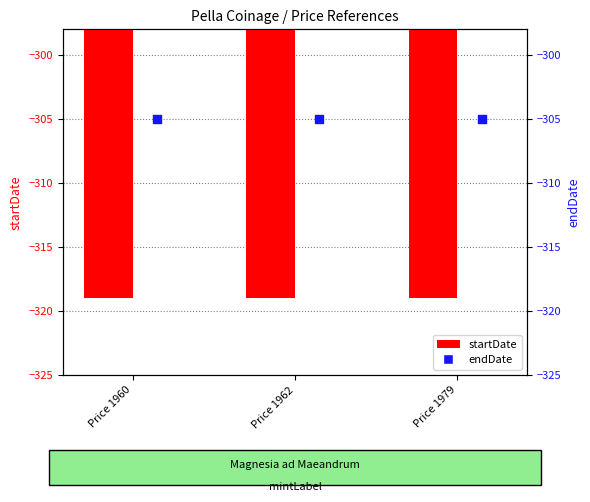

Which series contains the highest Y value?

endDate